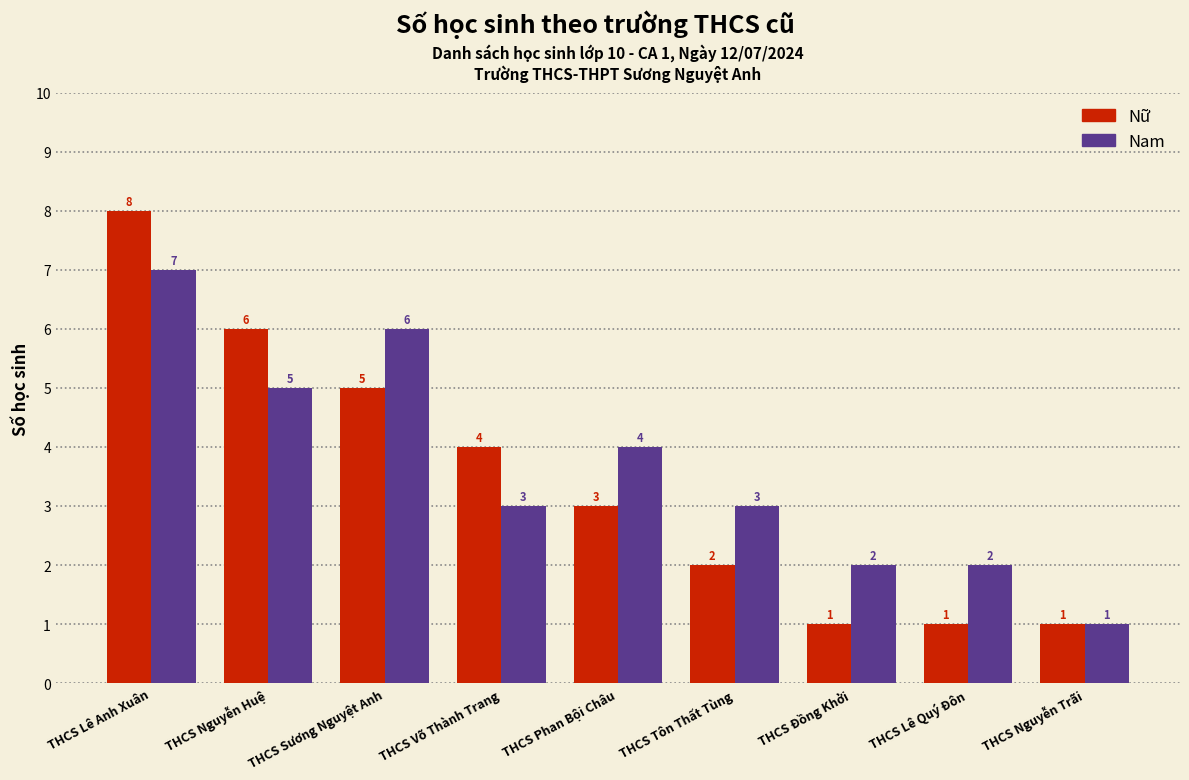

The value of Nữ at THCS Nguyễn Trãi is 1. True or false?

True